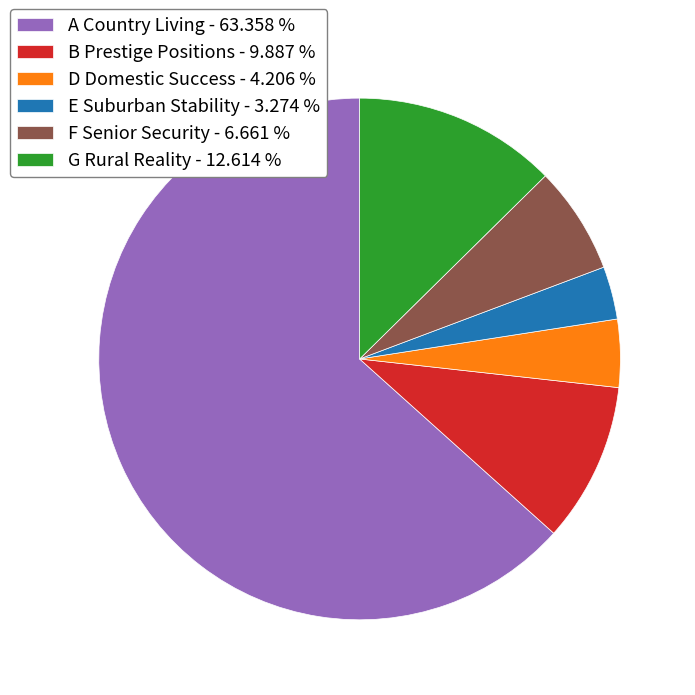

Between F Senior Security - 6.661 % and A Country Living - 63.358 %, which is larger?

A Country Living - 63.358 %